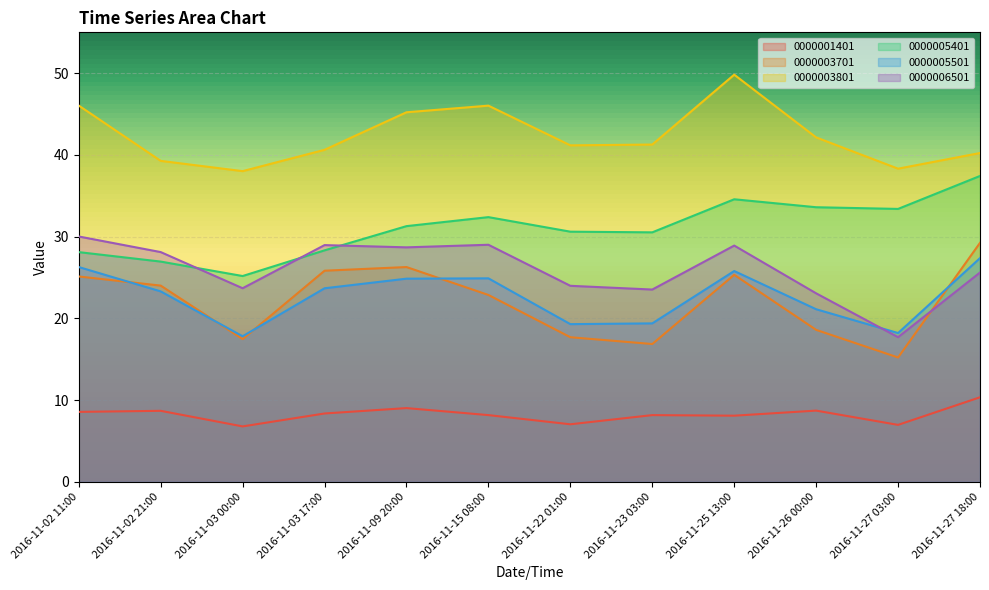

What is the label of the 1st point from the left?

2016-11-02 11:00